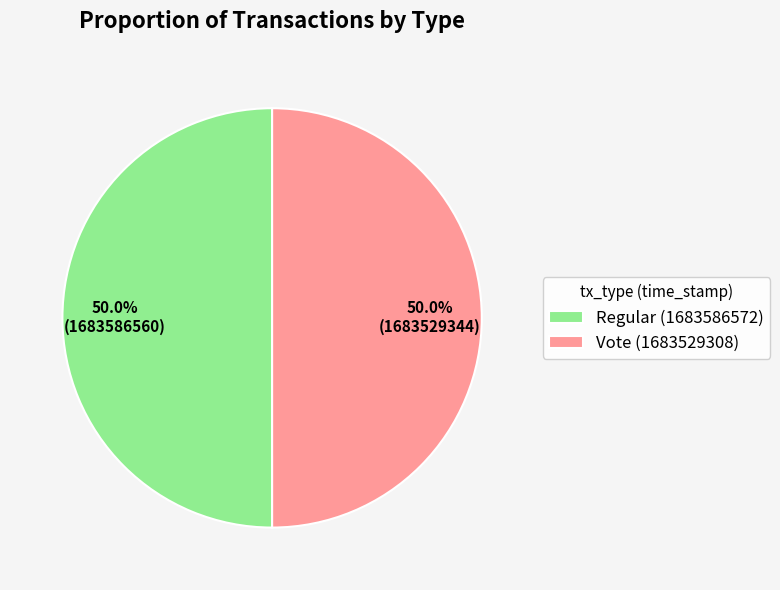

Do Vote (1683529308) and Regular (1683586572) together represent more than half of the pie?

Yes